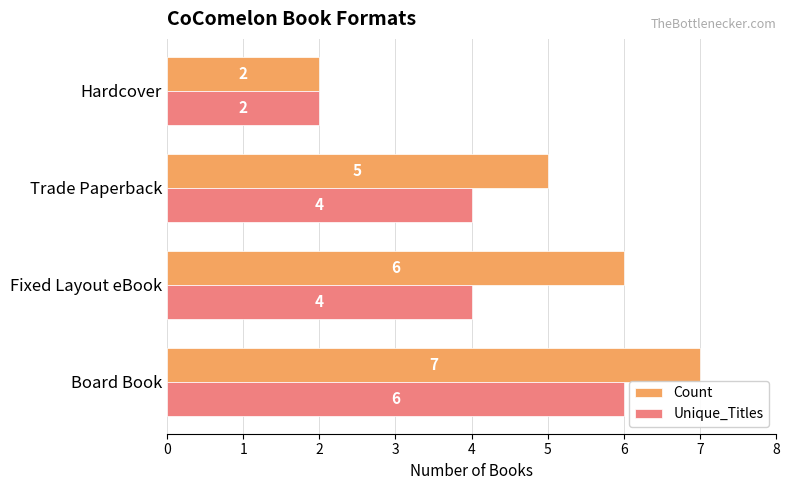

Which series has the largest range (max minus min)?

Count